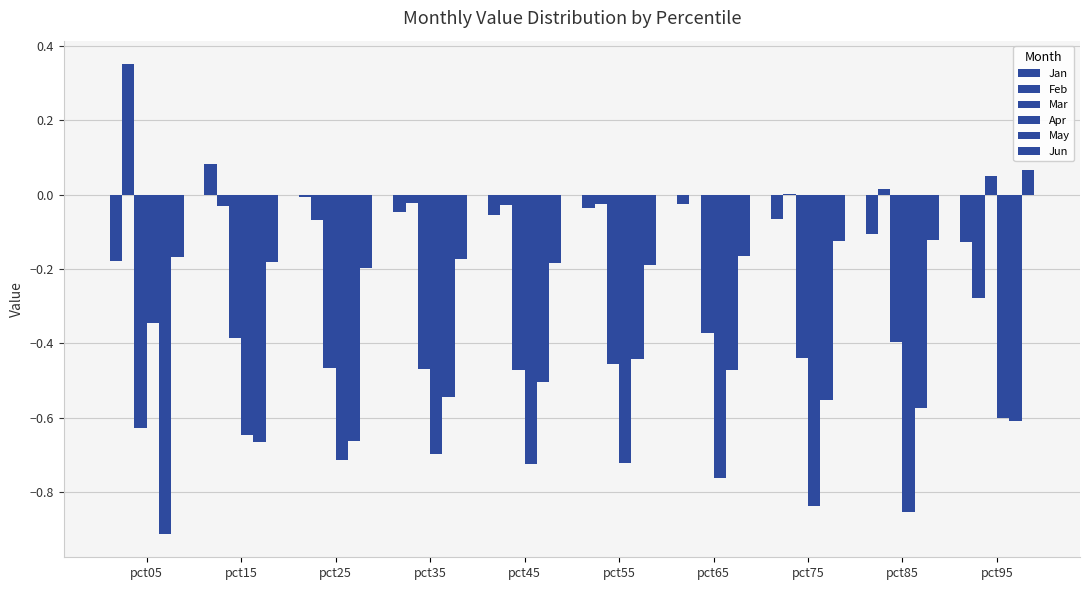

What is the value of the Feb bar at the 3rd from the left?

-0.1